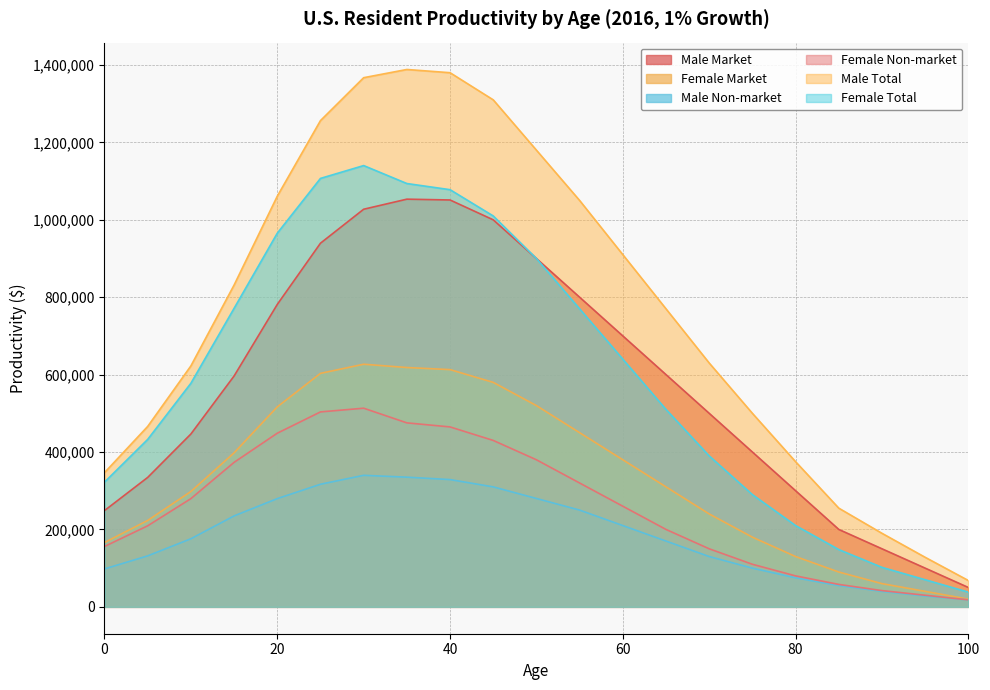

What is the average value of the Female Total series?

598391